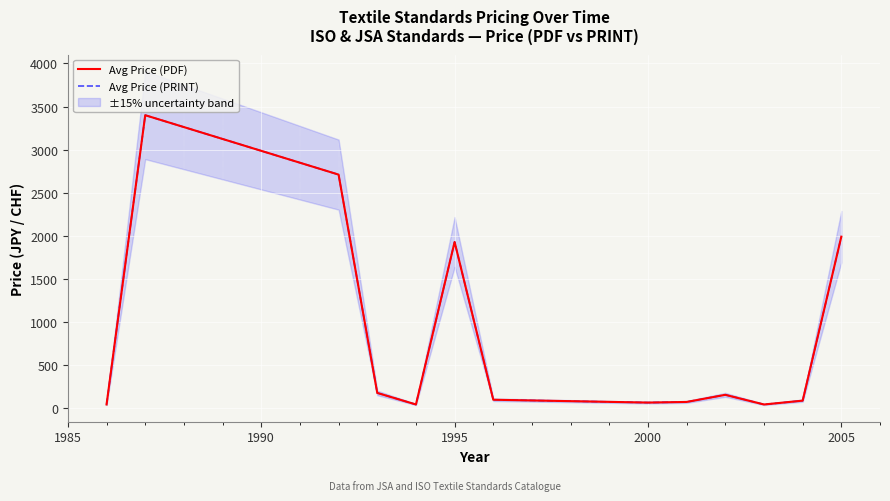

What is the value of the Avg Price (PDF) point at the 6th from the left?

1928.7